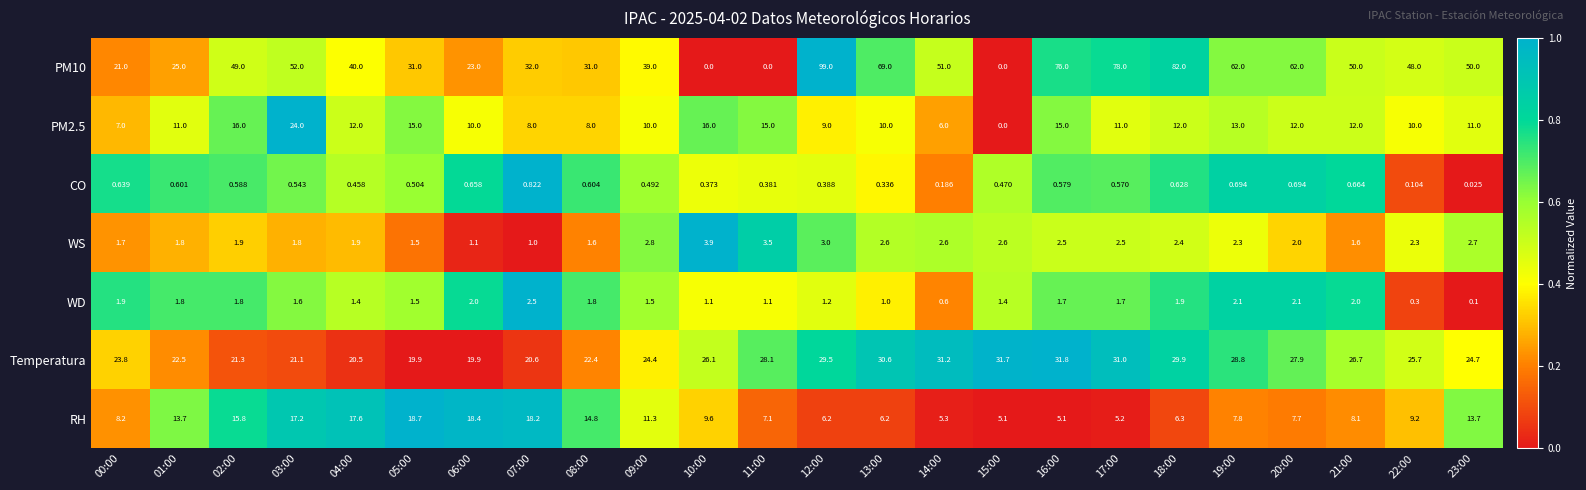

Is the value of PM2.5 at 22:00 greater than the value of Temperatura at 01:00?

No